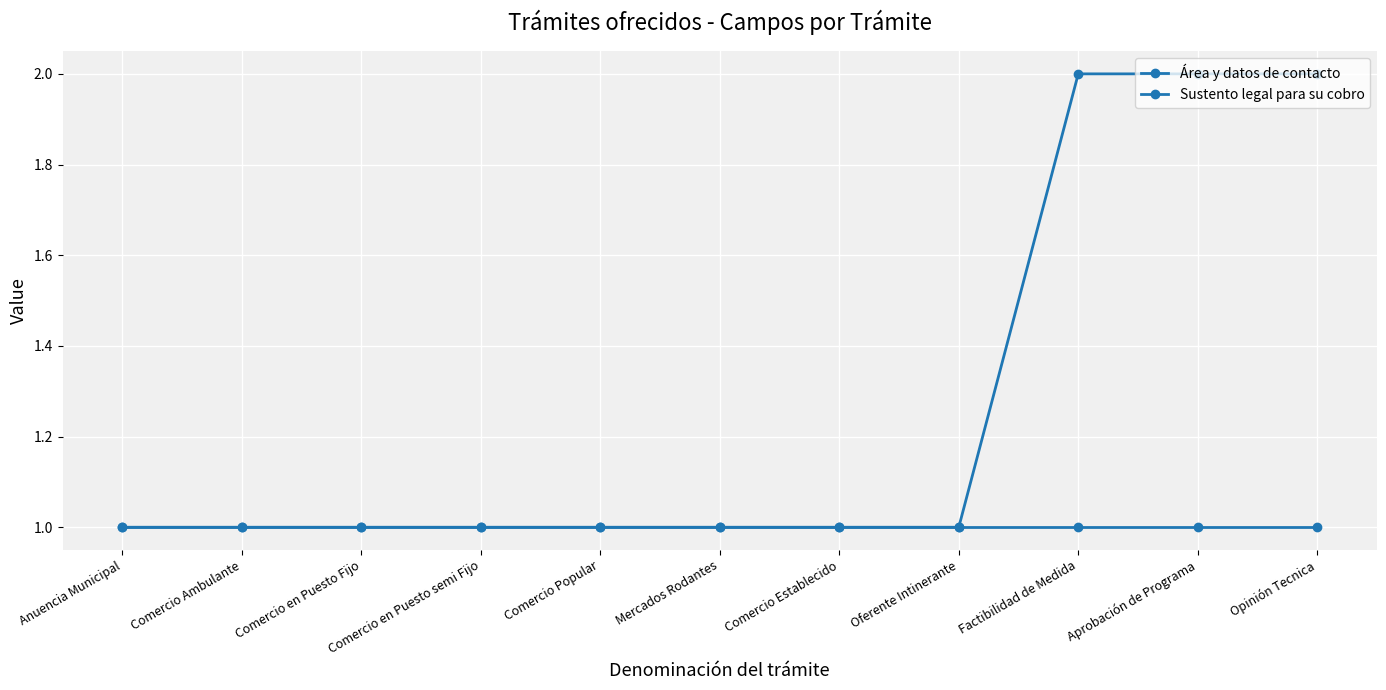

What is the average value of the Sustento legal para su cobro series?

1